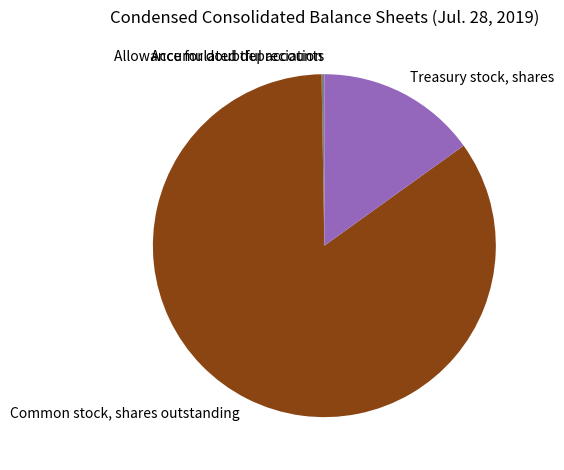

Is Common stock, shares outstanding the majority of the pie?

Yes